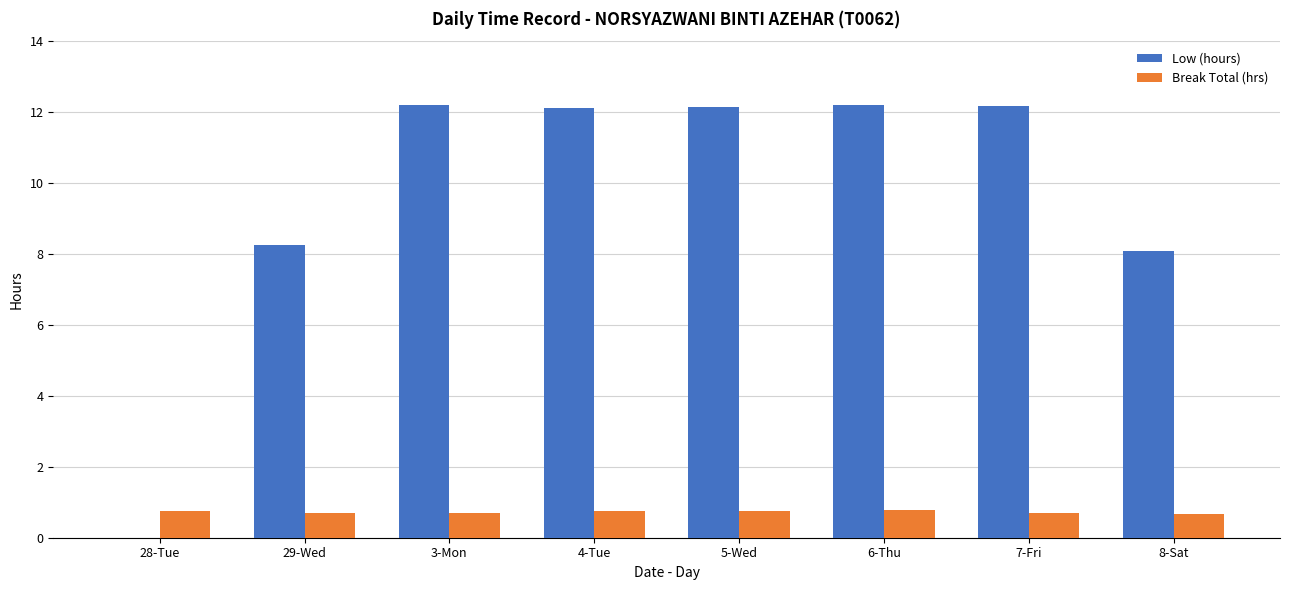

What is the maximum value for Low (hours)?

12.2